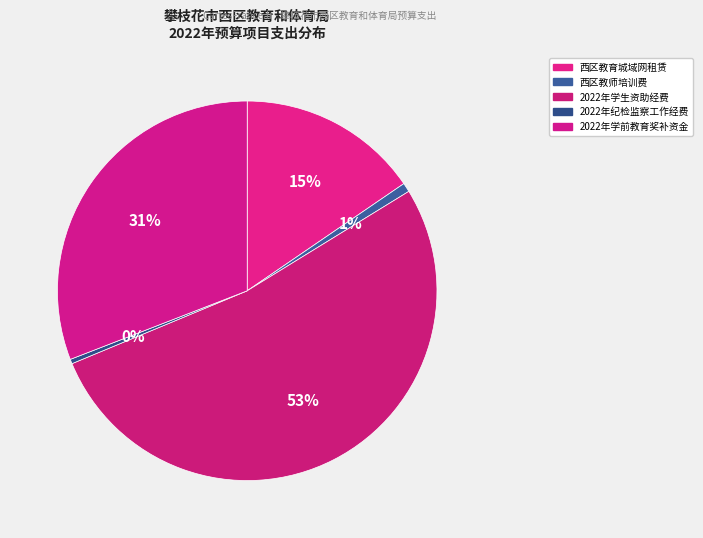

Count the number of slices in the pie.

5